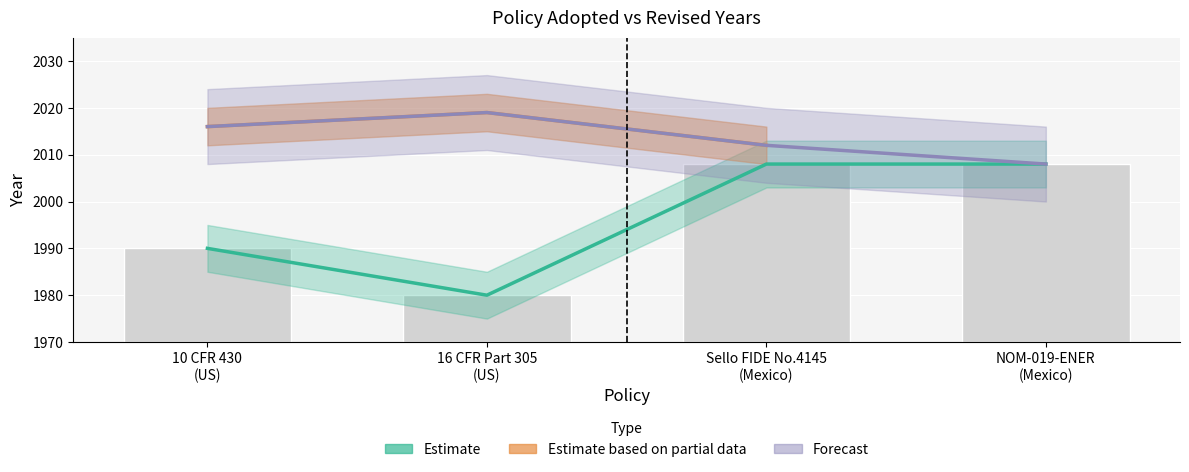

What is the difference between the second highest and second lowest values?

18